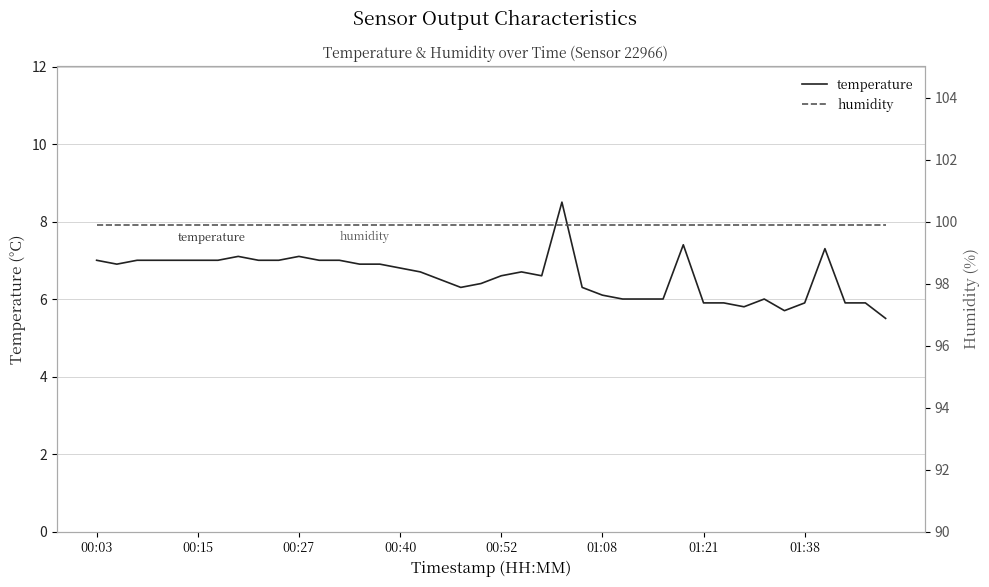

True or false: humidity and temperature intersect in this chart.

False